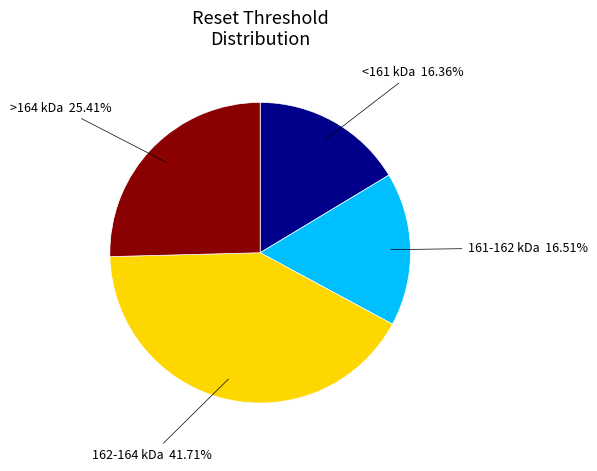

Is there a majority slice in this chart?

No